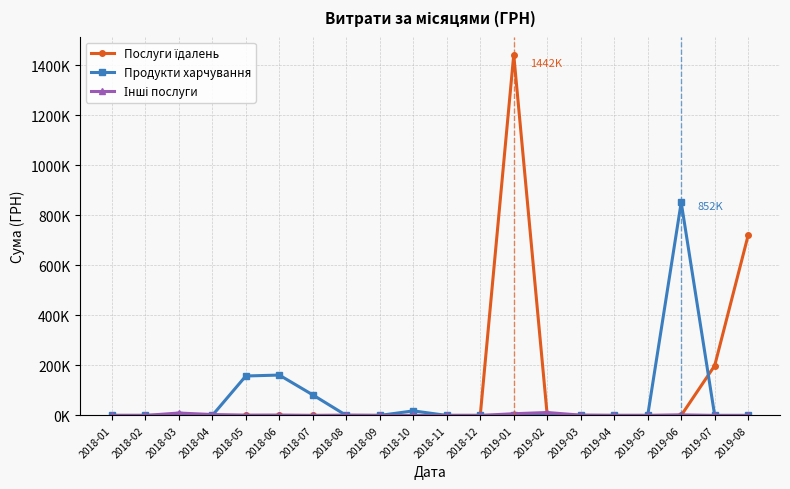

At which category is the sum across all series the highest?

2019-01